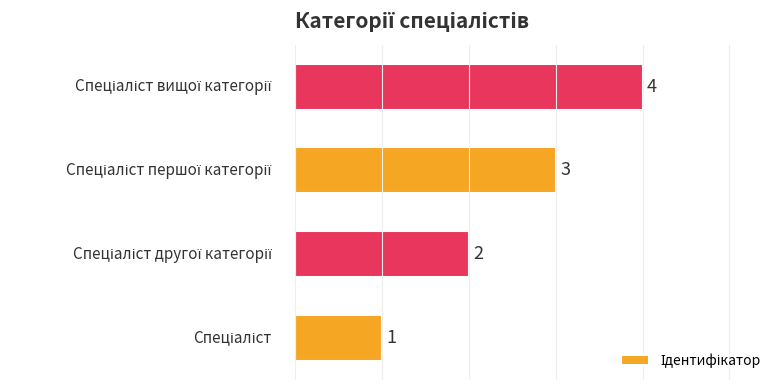

Does the chart contain any negative values?

No